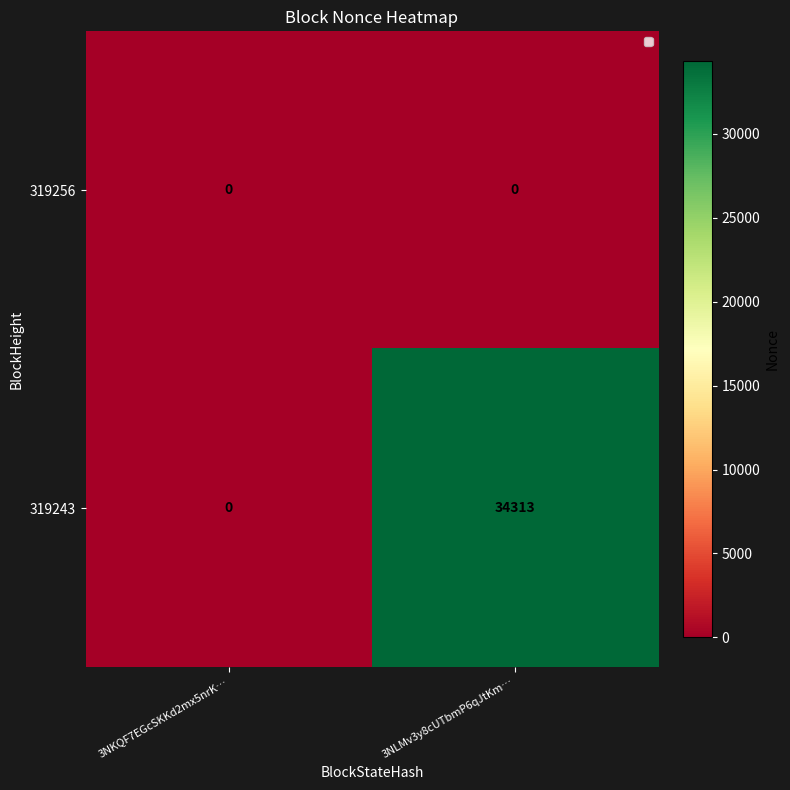

Read the 319243 value at 3NLMv3y8cUTbmP6qJtKm…, to the nearest 50.

34300